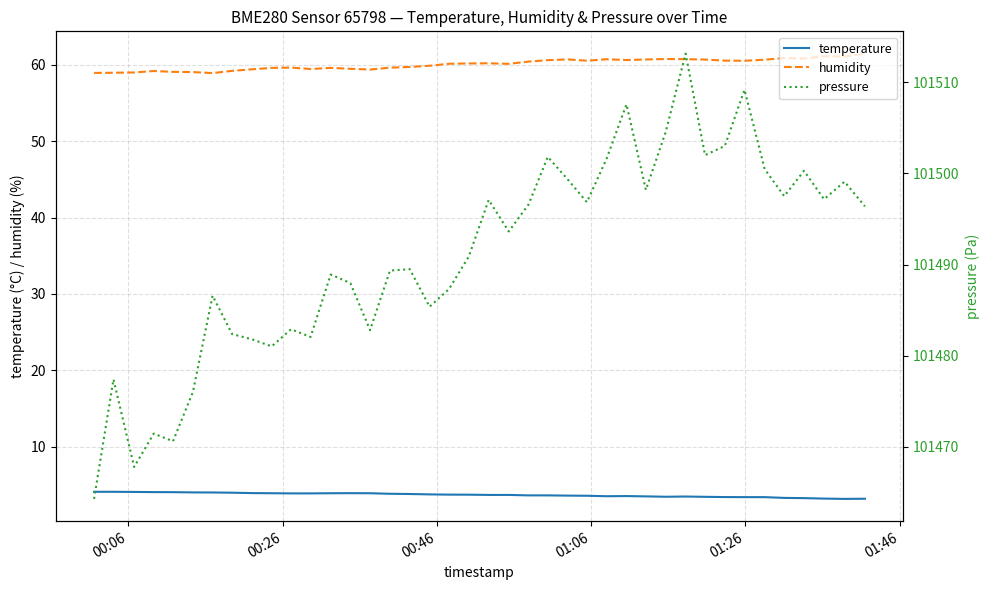

What is the lowest value of the temperature series?

3.2